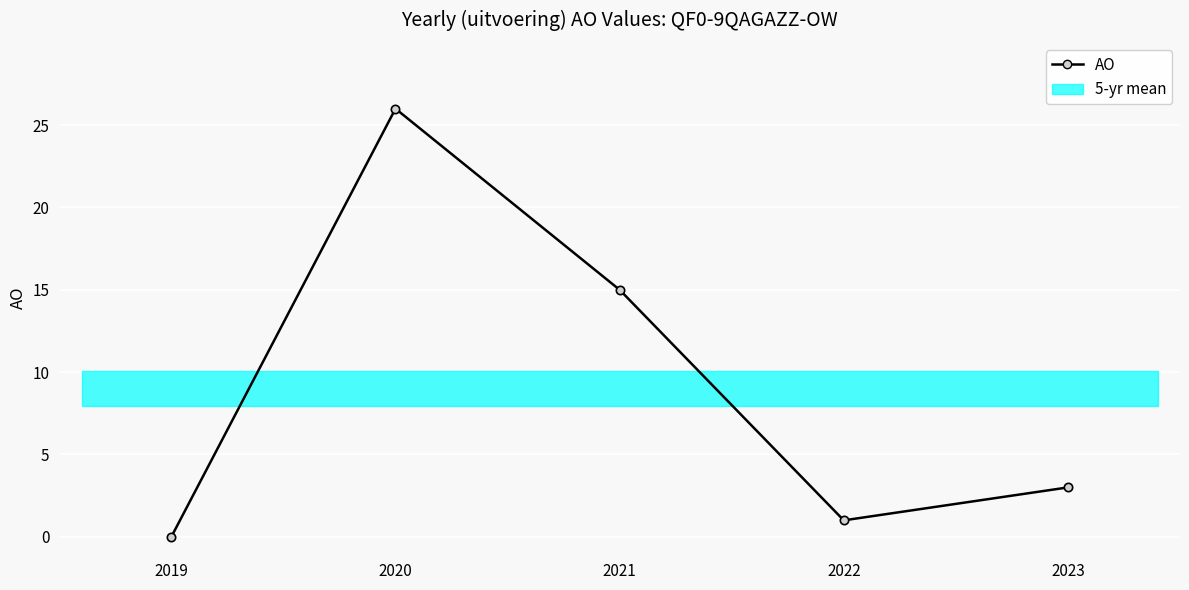

How many values are below 3?

2